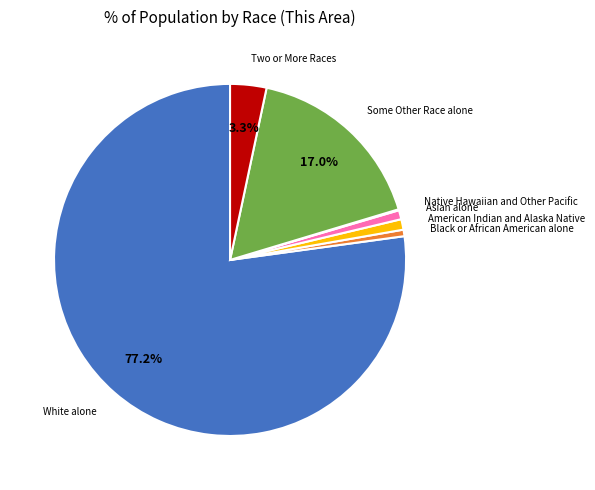

Which category accounts for the majority?

White alone